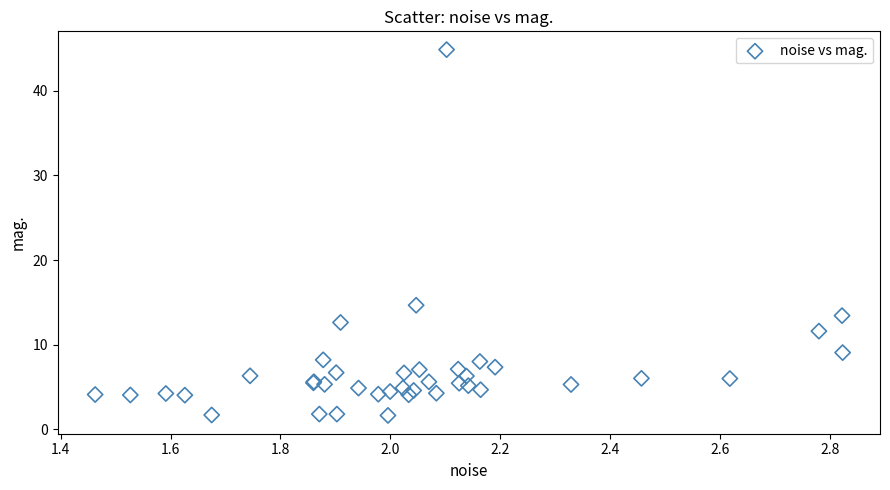

What Y value in the scatter plot is closest to 23?

14.7